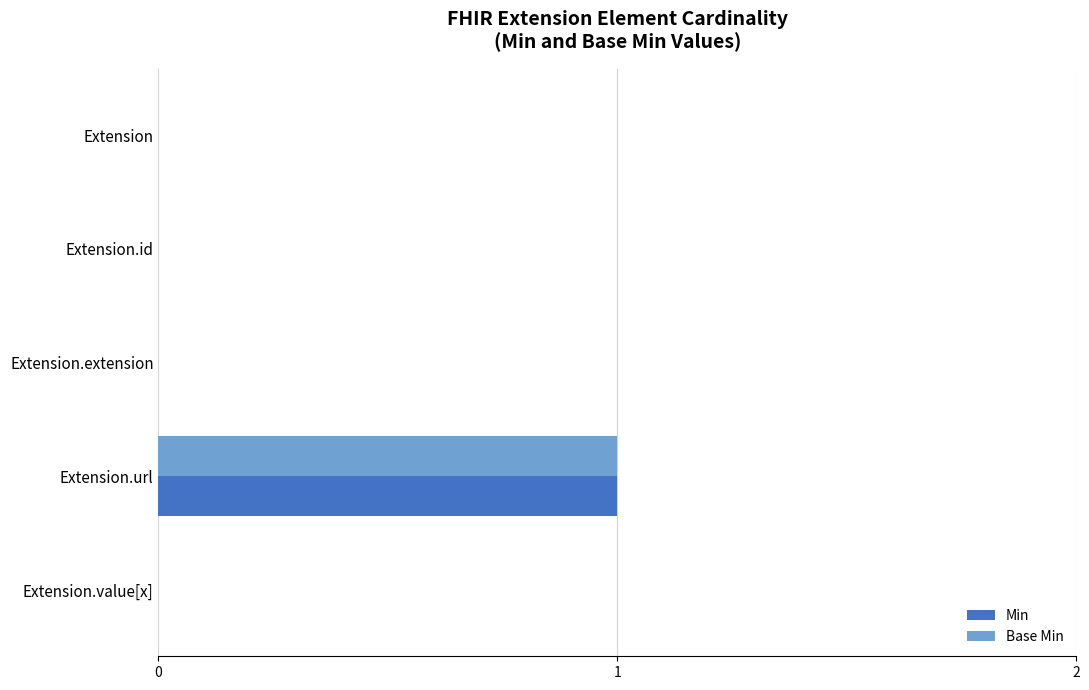

The value of Min at Extension.url is 1. True or false?

True